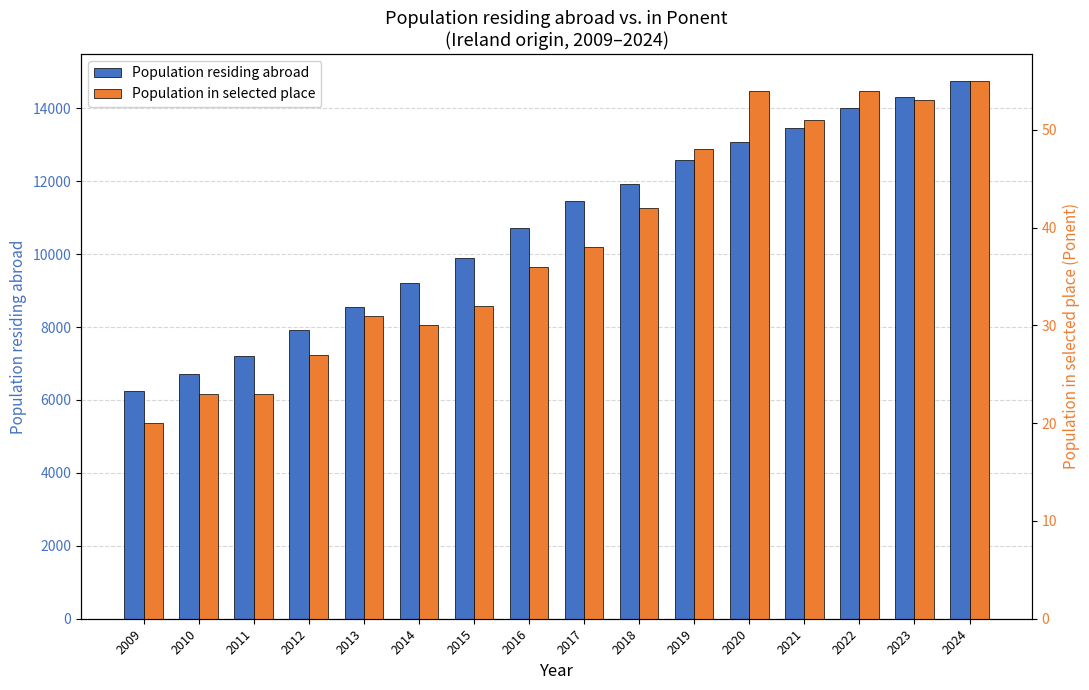

Is the value of Population residing abroad at 2014 greater than the value of Population in selected place at 2022?

Yes